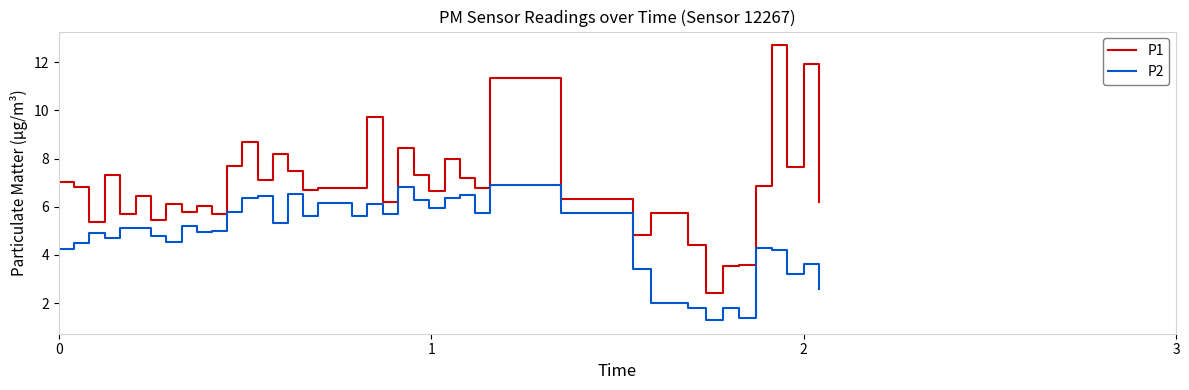

Which series has the widest spread of values?

P1